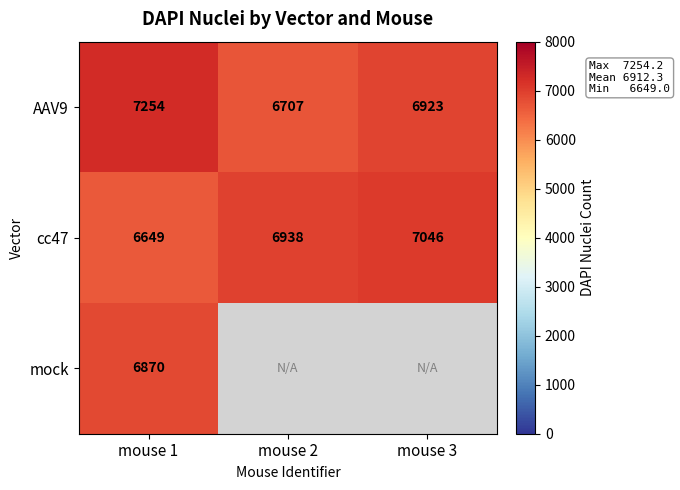

What is the total value across all series at mouse 1?

20773.0